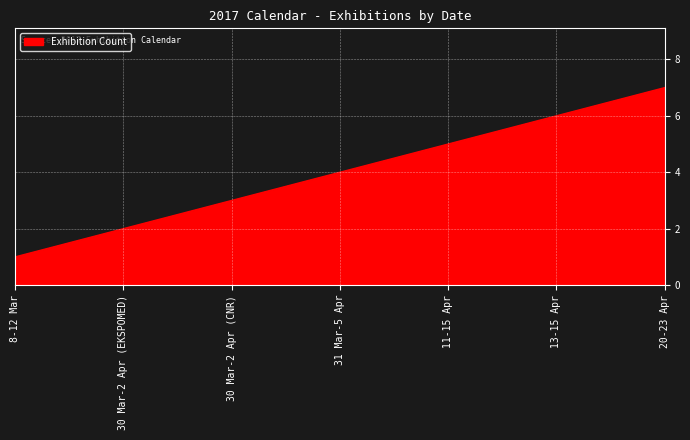

True or false: the data shows 9 at 11-15 Apr.

False